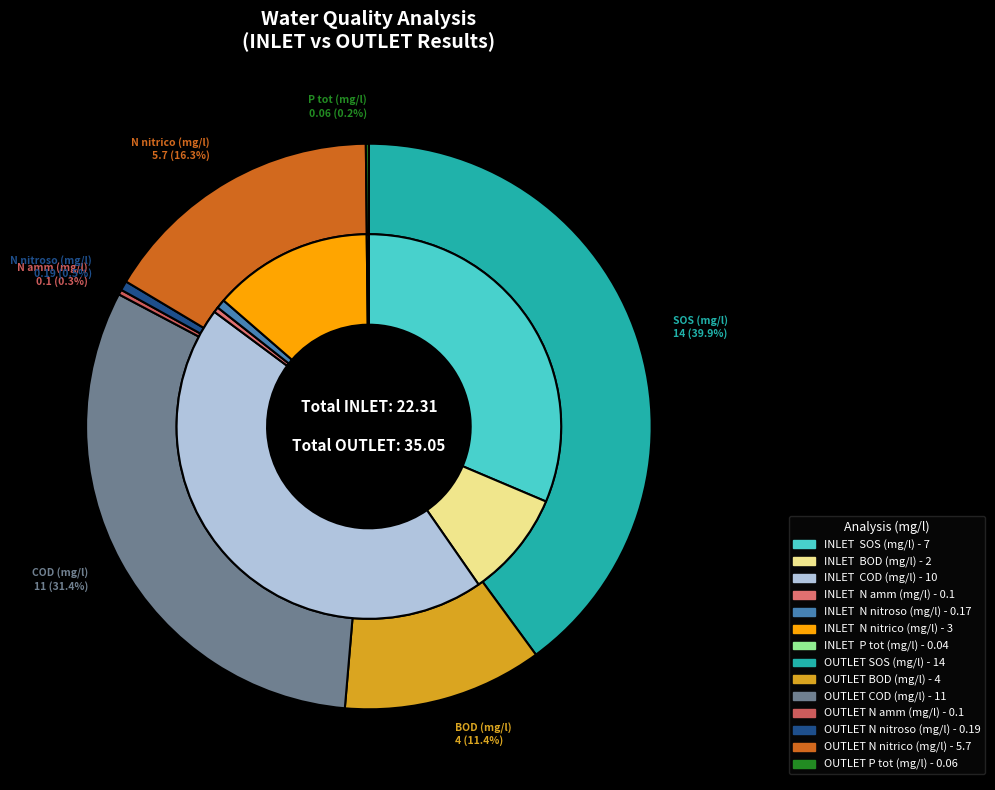

Is it true that COD (mg/l) is 45% of the pie?

True